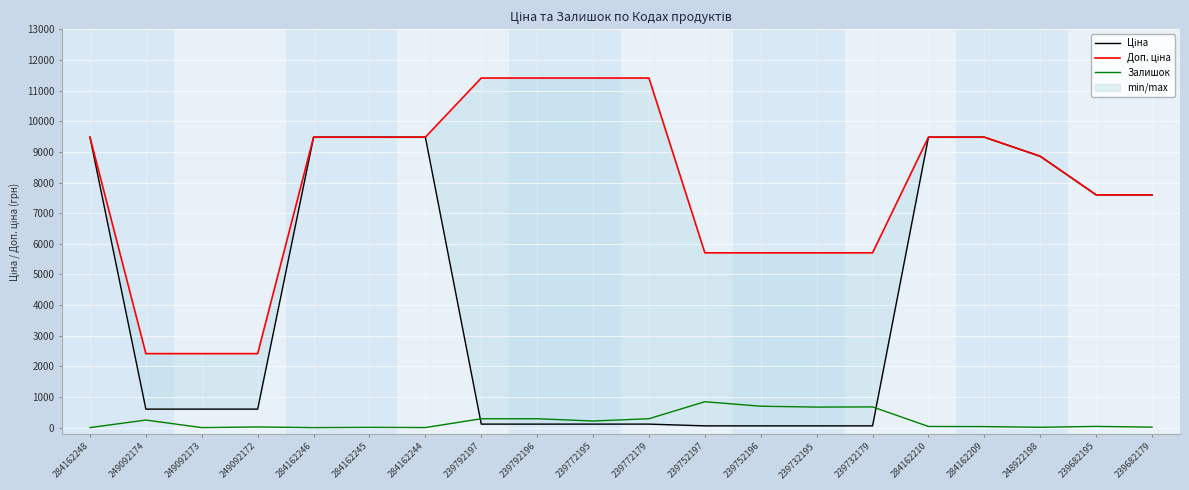

What is the greatest value displayed?

11410.0